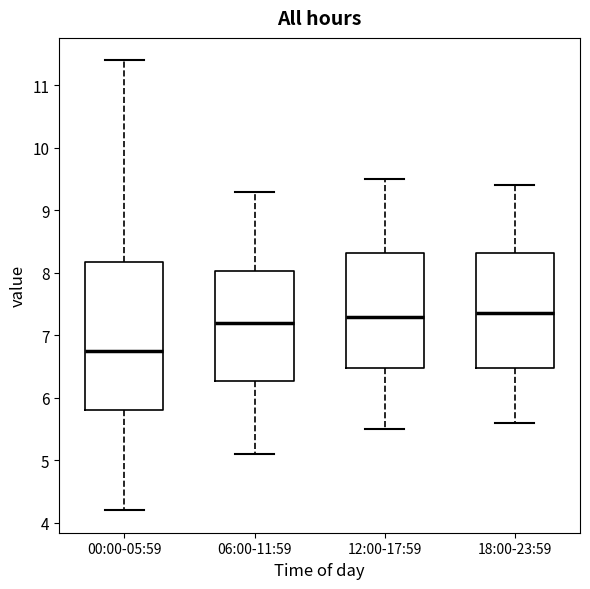

Reading left to right, read every box against the y-axis: the position of its median line, the range the box covers, and the ends of its whiskers. The values are not printed on the chart, so give them approximately, as read against the axis.

00:00-05:59: median 6.8, box 5.8 to 8.2, whiskers 4.2 to 11.4
06:00-11:59: median 7.2, box 6.3 to 8.0, whiskers 5.1 to 9.3
12:00-17:59: median 7.3, box 6.5 to 8.3, whiskers 5.5 to 9.5
18:00-23:59: median 7.4, box 6.5 to 8.3, whiskers 5.6 to 9.4